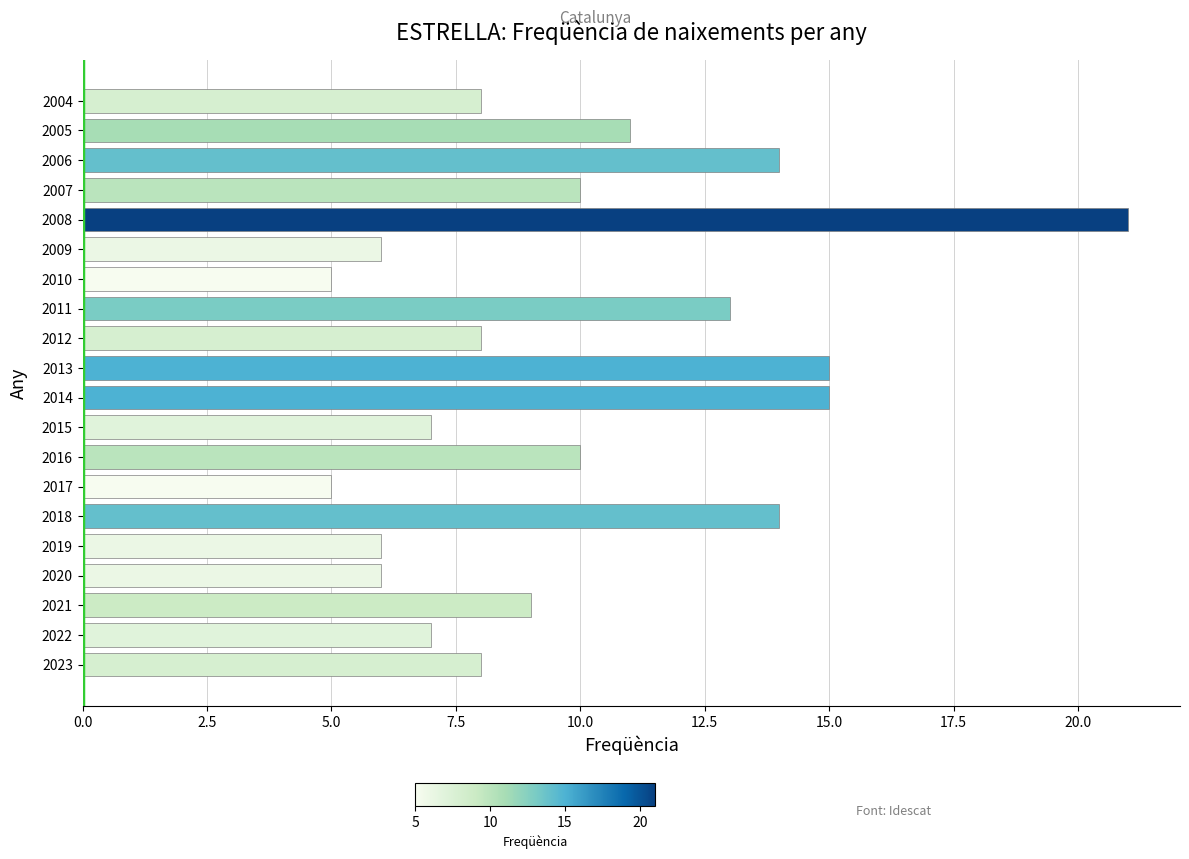

What is the maximum value shown in the chart?

21